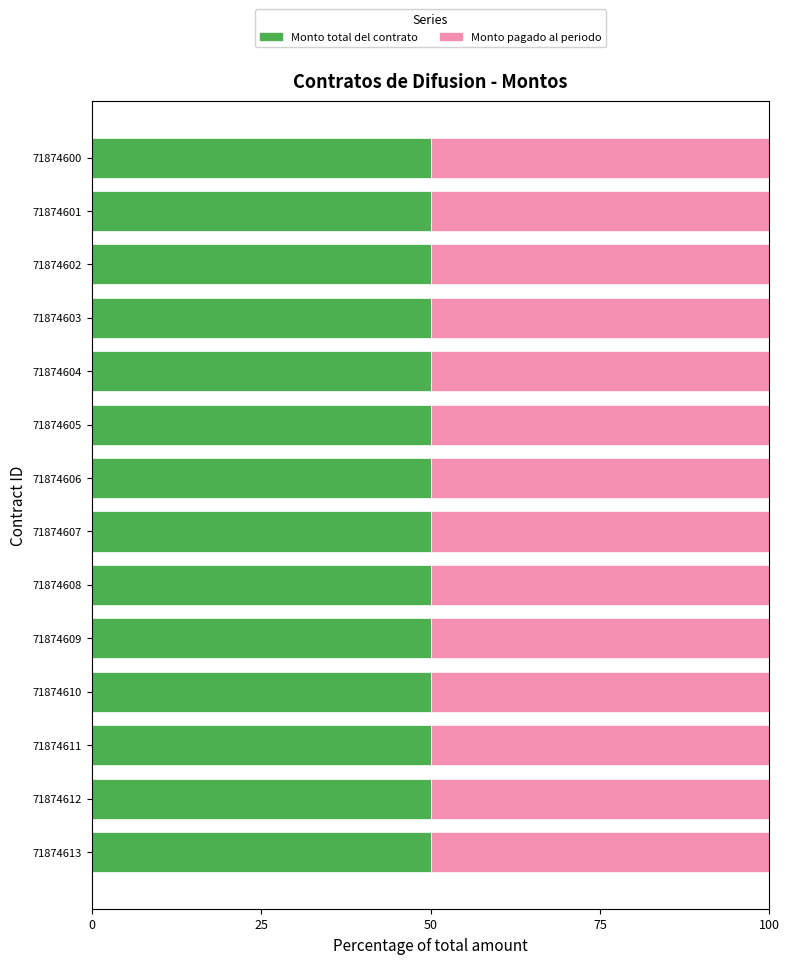

True or false: Monto total del contrato has a value of 7500 at 71874605.

True